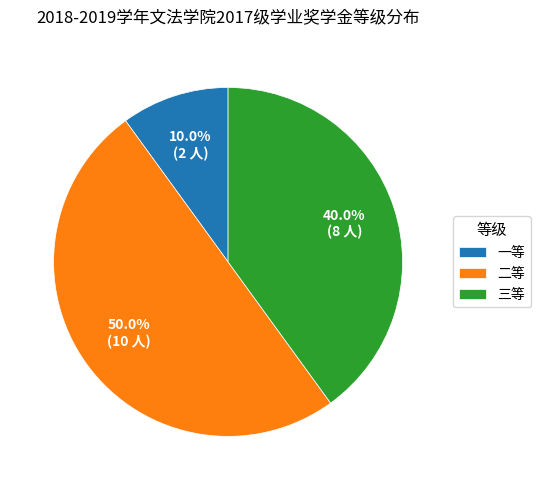

To the nearest percent, what is the average slice percentage?

33%